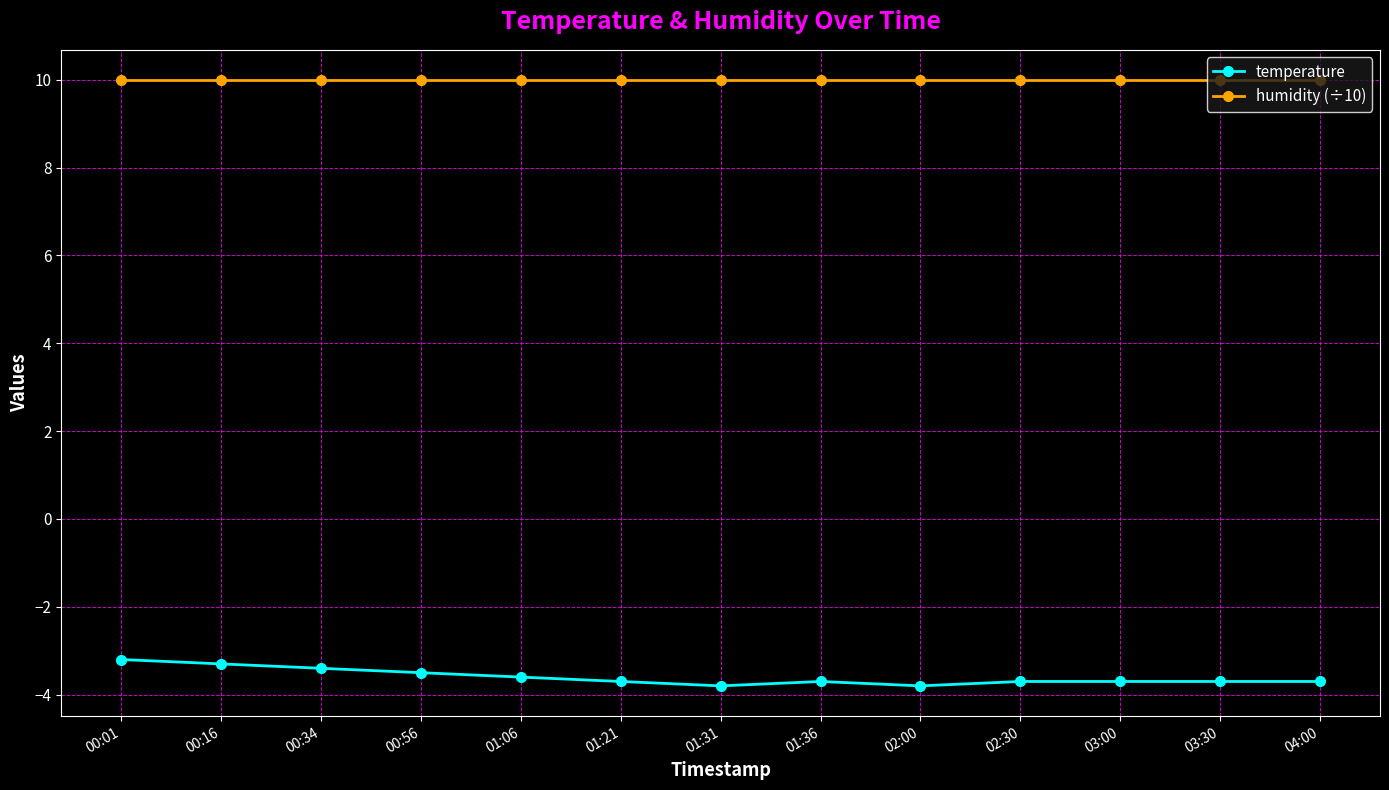

List the series in order of their overall mean, lowest first.

temperature, humidity (÷10)